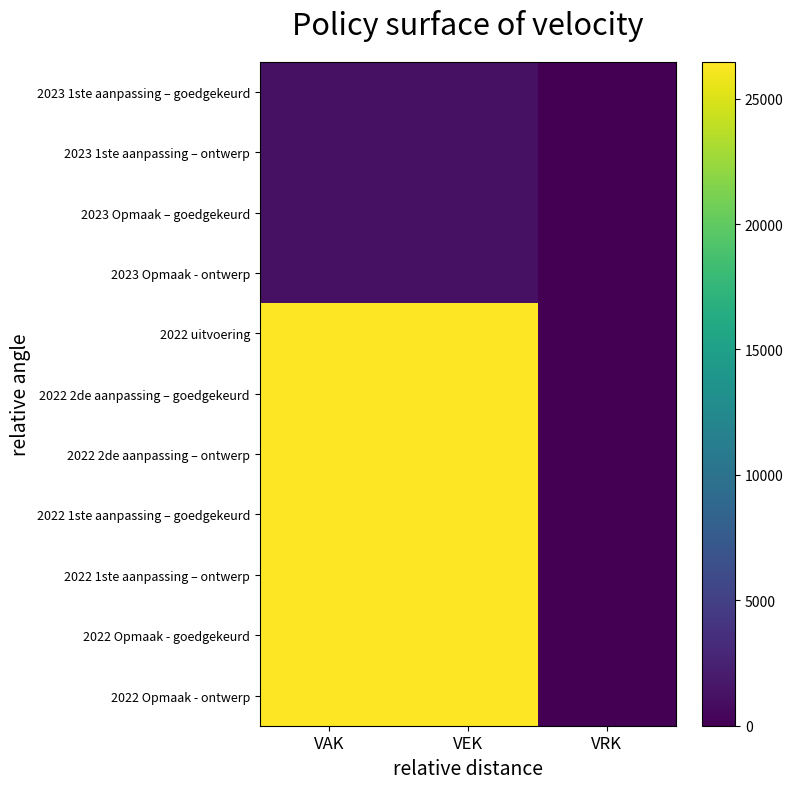

How many distinct data groups are displayed?

11